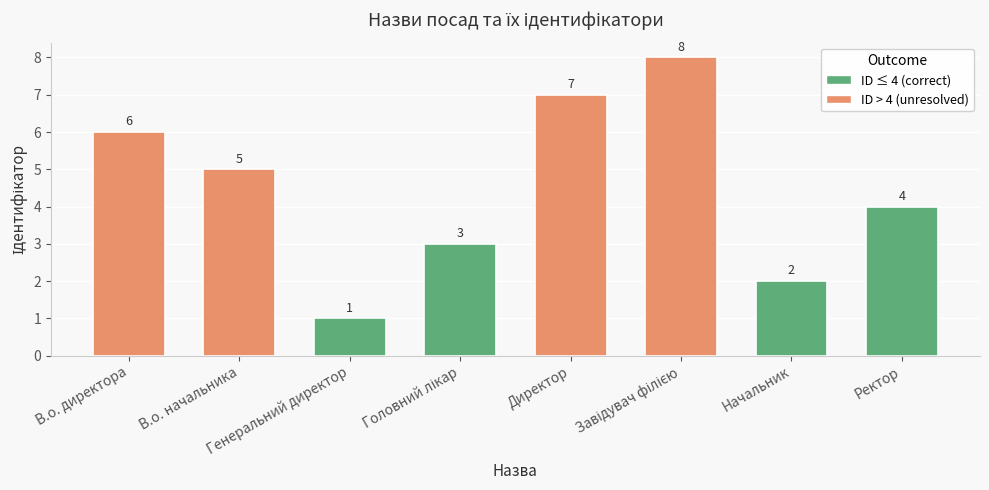

What is the value of the 6th bar from the left?

8